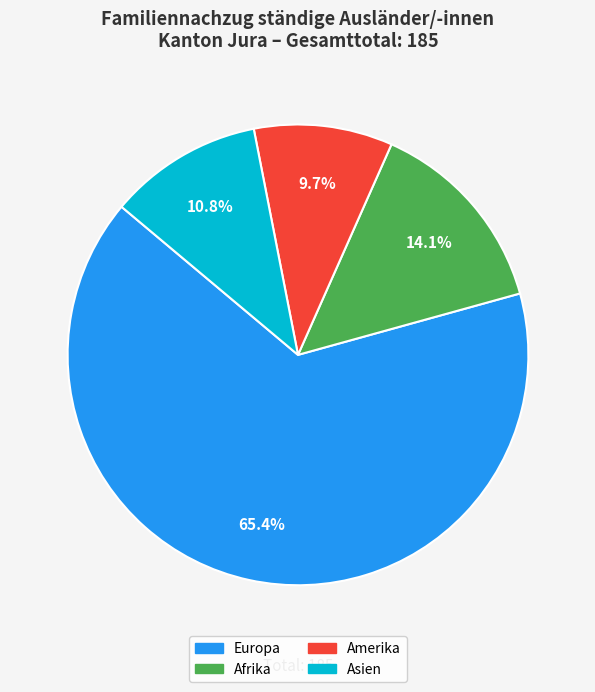

What is the smallest slice in the pie chart?

Amerika